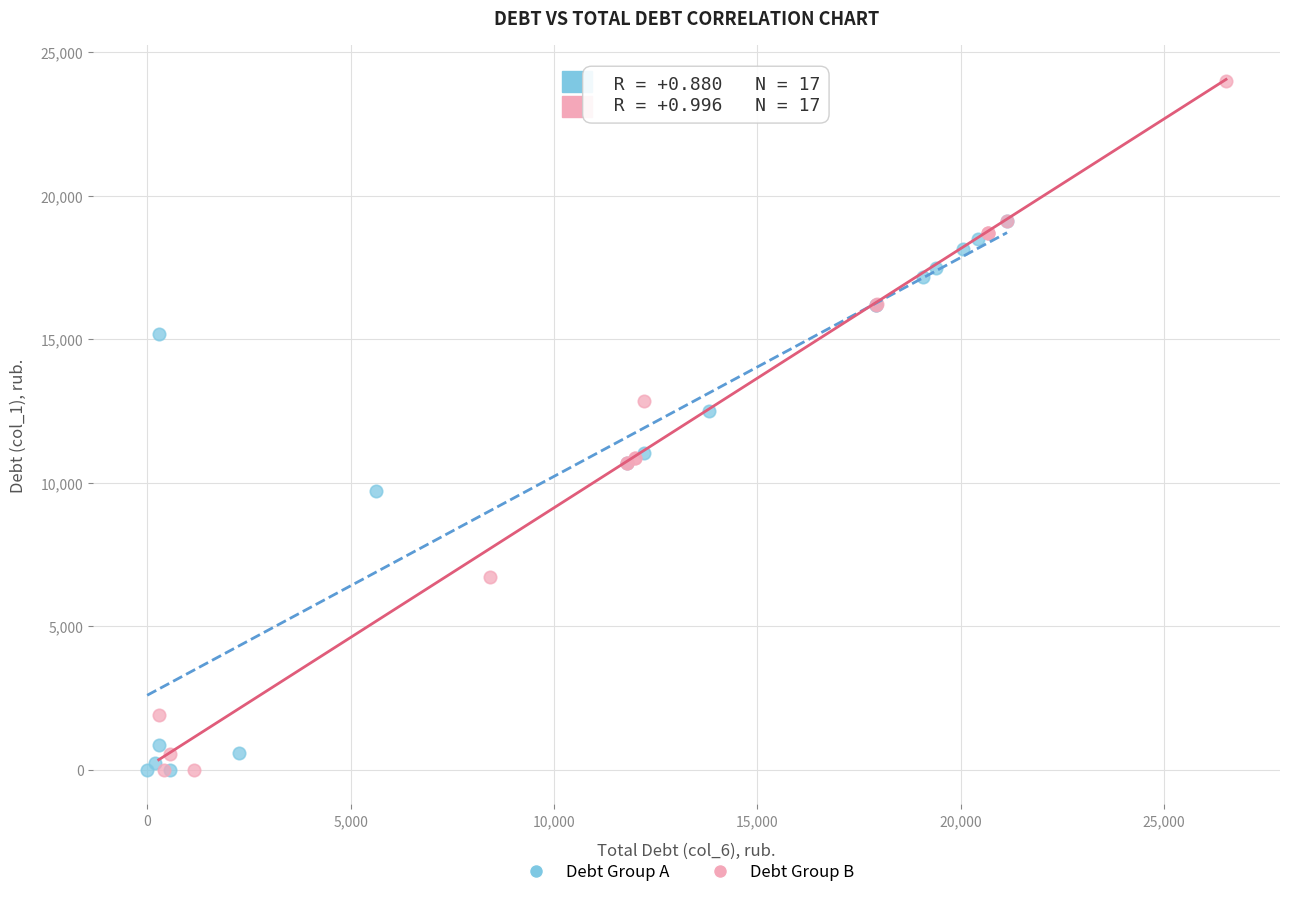

Which series reaches the maximum Y coordinate?

Debt Group B